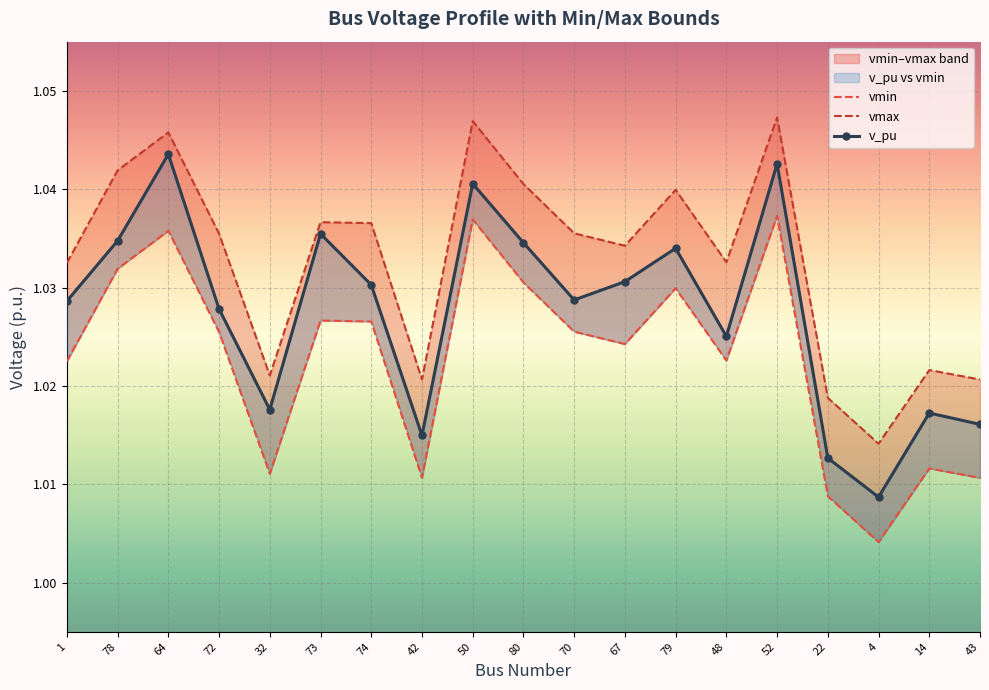

True or false: v_pu and vmin intersect in this chart.

False